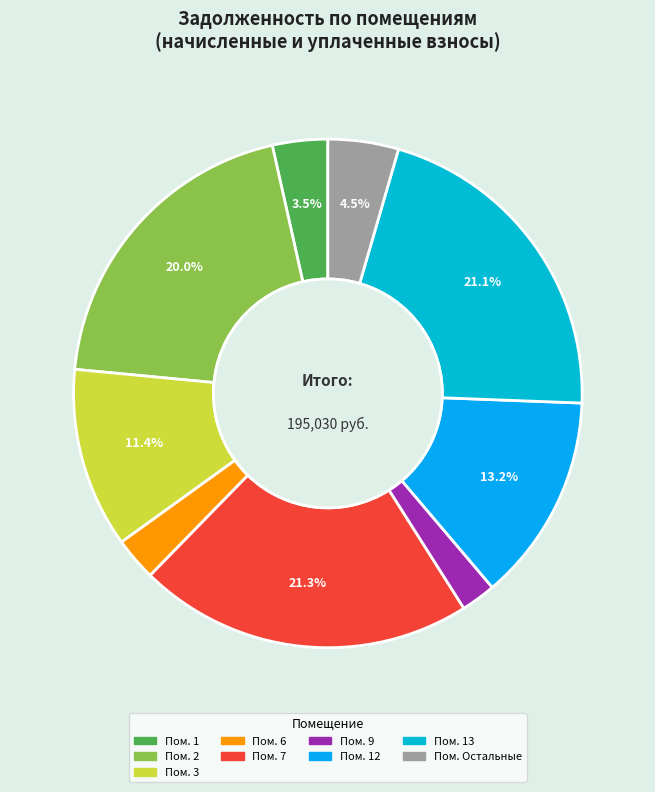

Count the number of slices in the pie.

9